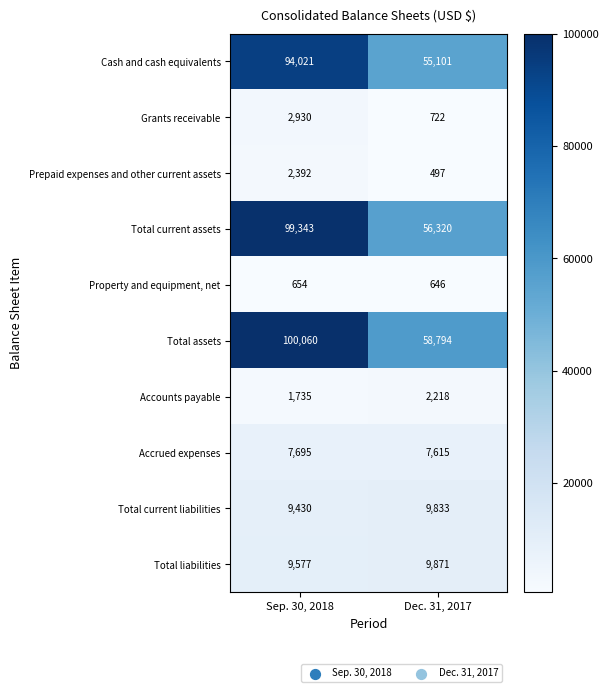

What is the smallest value displayed?

497